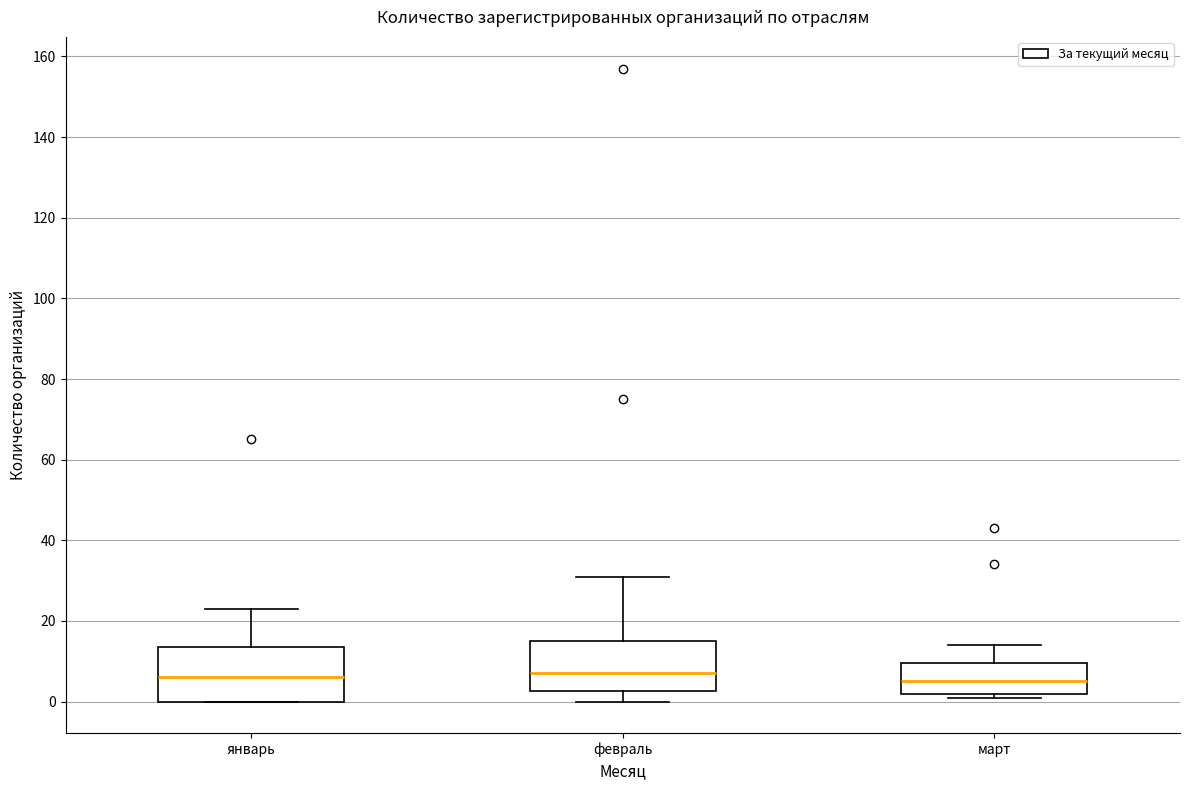

Reading left to right, read every box against the y-axis: the position of its median line, the range the box covers, and the ends of its whiskers. The values are not printed on the chart, so give them approximately, as read against the axis.

январь: median 6, box 0 to 14, whiskers 0 to 24
февраль: median 8, box 2 to 16, whiskers 0 to 32
март: median 6, box 2 to 10, whiskers 2 (just below the box's lower edge) to 14